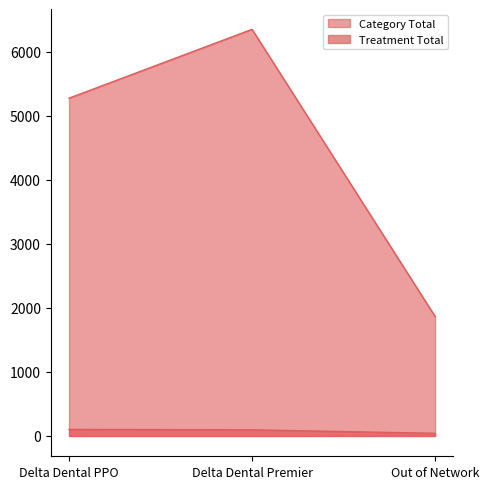

At how many categories does at least one series exceed 4030?

2